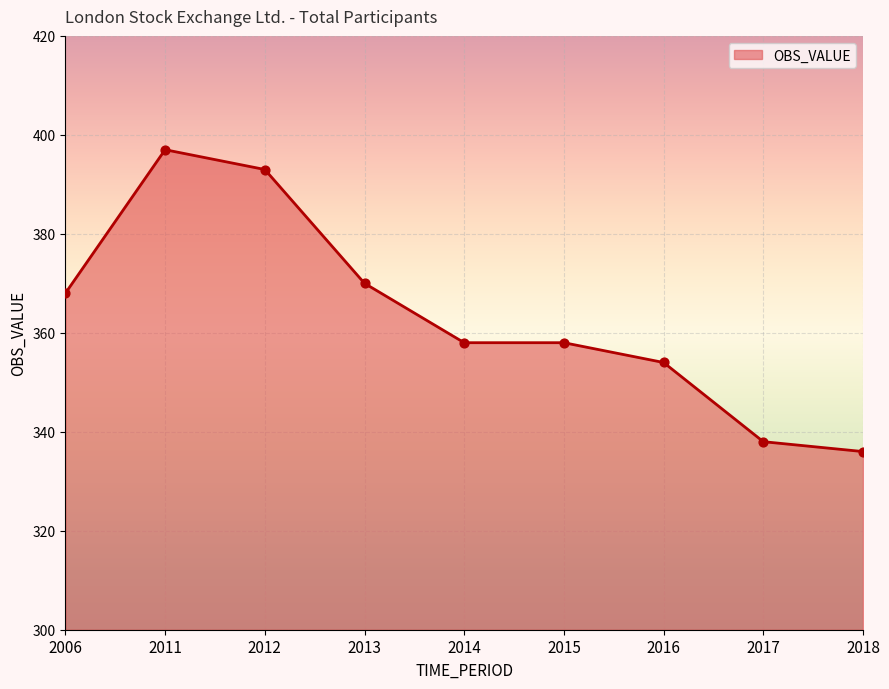

What is the ratio of the value at 2016 to the value at 2013?

1.0